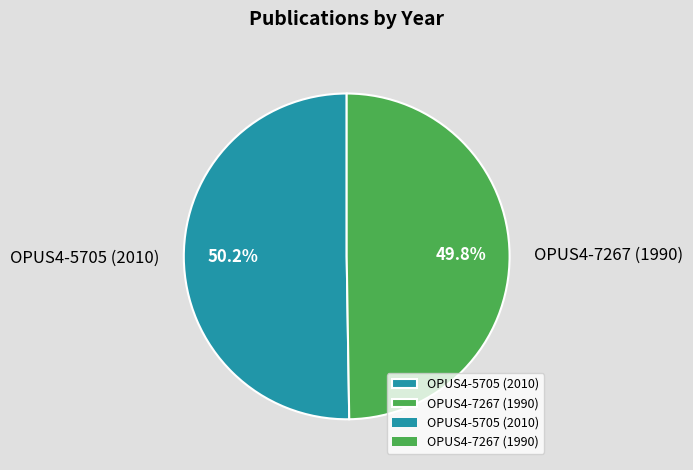

Is it true that OPUS4-5705 (2010) is 50% of the pie?

True